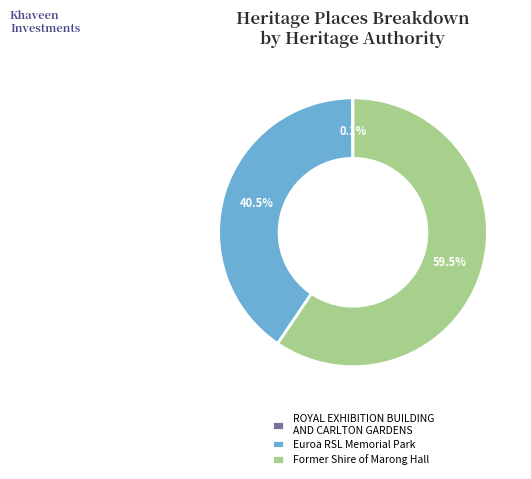

Which category accounts for the majority?

Former Shire of Marong Hall